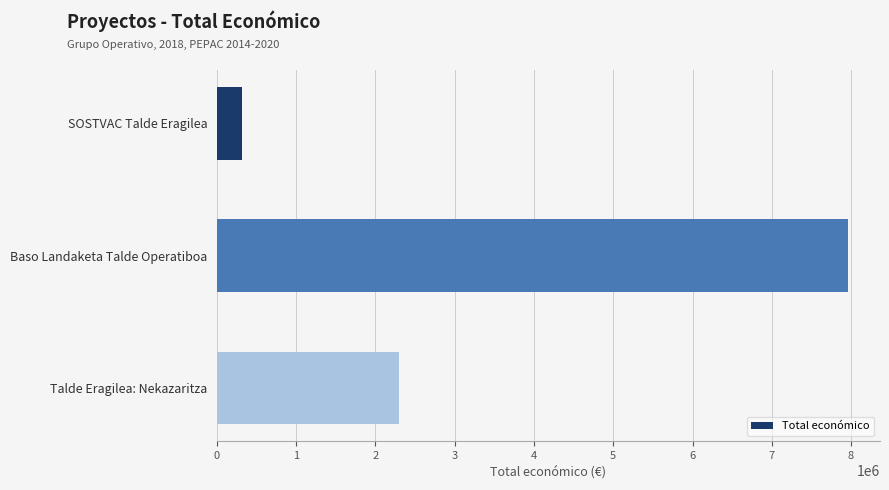

Reading top to bottom, list all the values displayed in this chart.

SOSTVAC Talde Eragilea=311553	Baso Landaketa Talde Operatiboa=7967413	Talde Eragilea: Nekazaritza=2296067